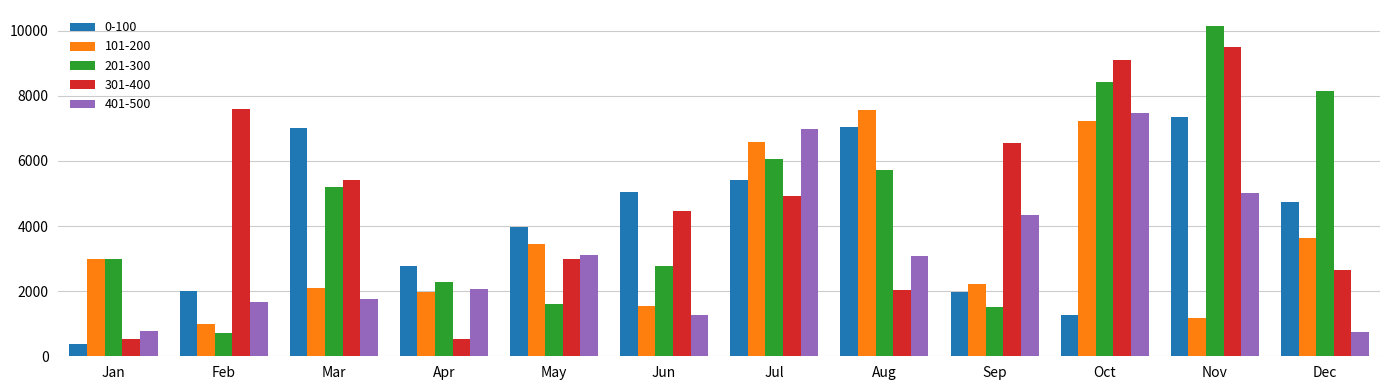

What is the sum of all 401-500 values?

38253